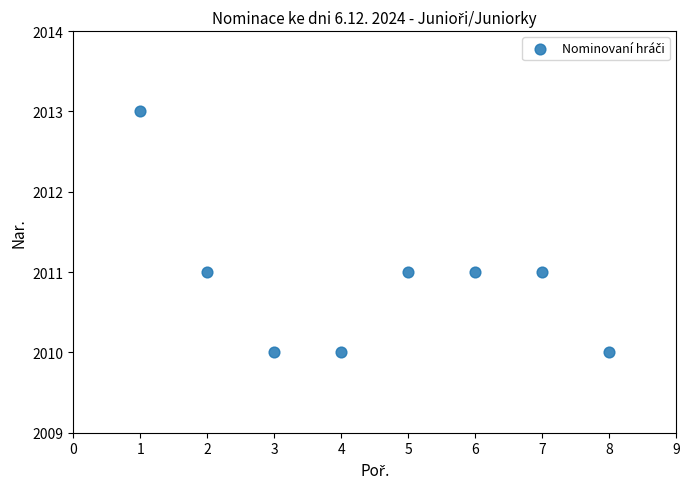

What is the average X value?

4